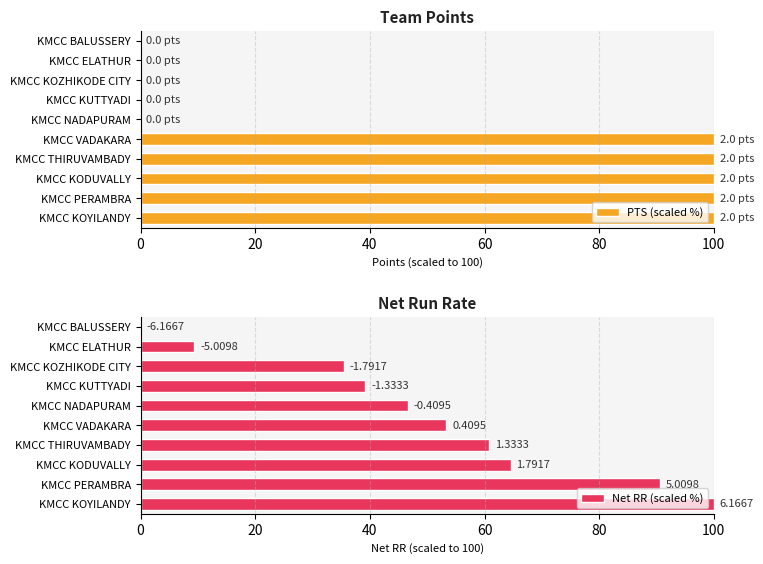

True or false: PTS (scaled %) has a value of 0 at KMCC KUTTYADI.

True